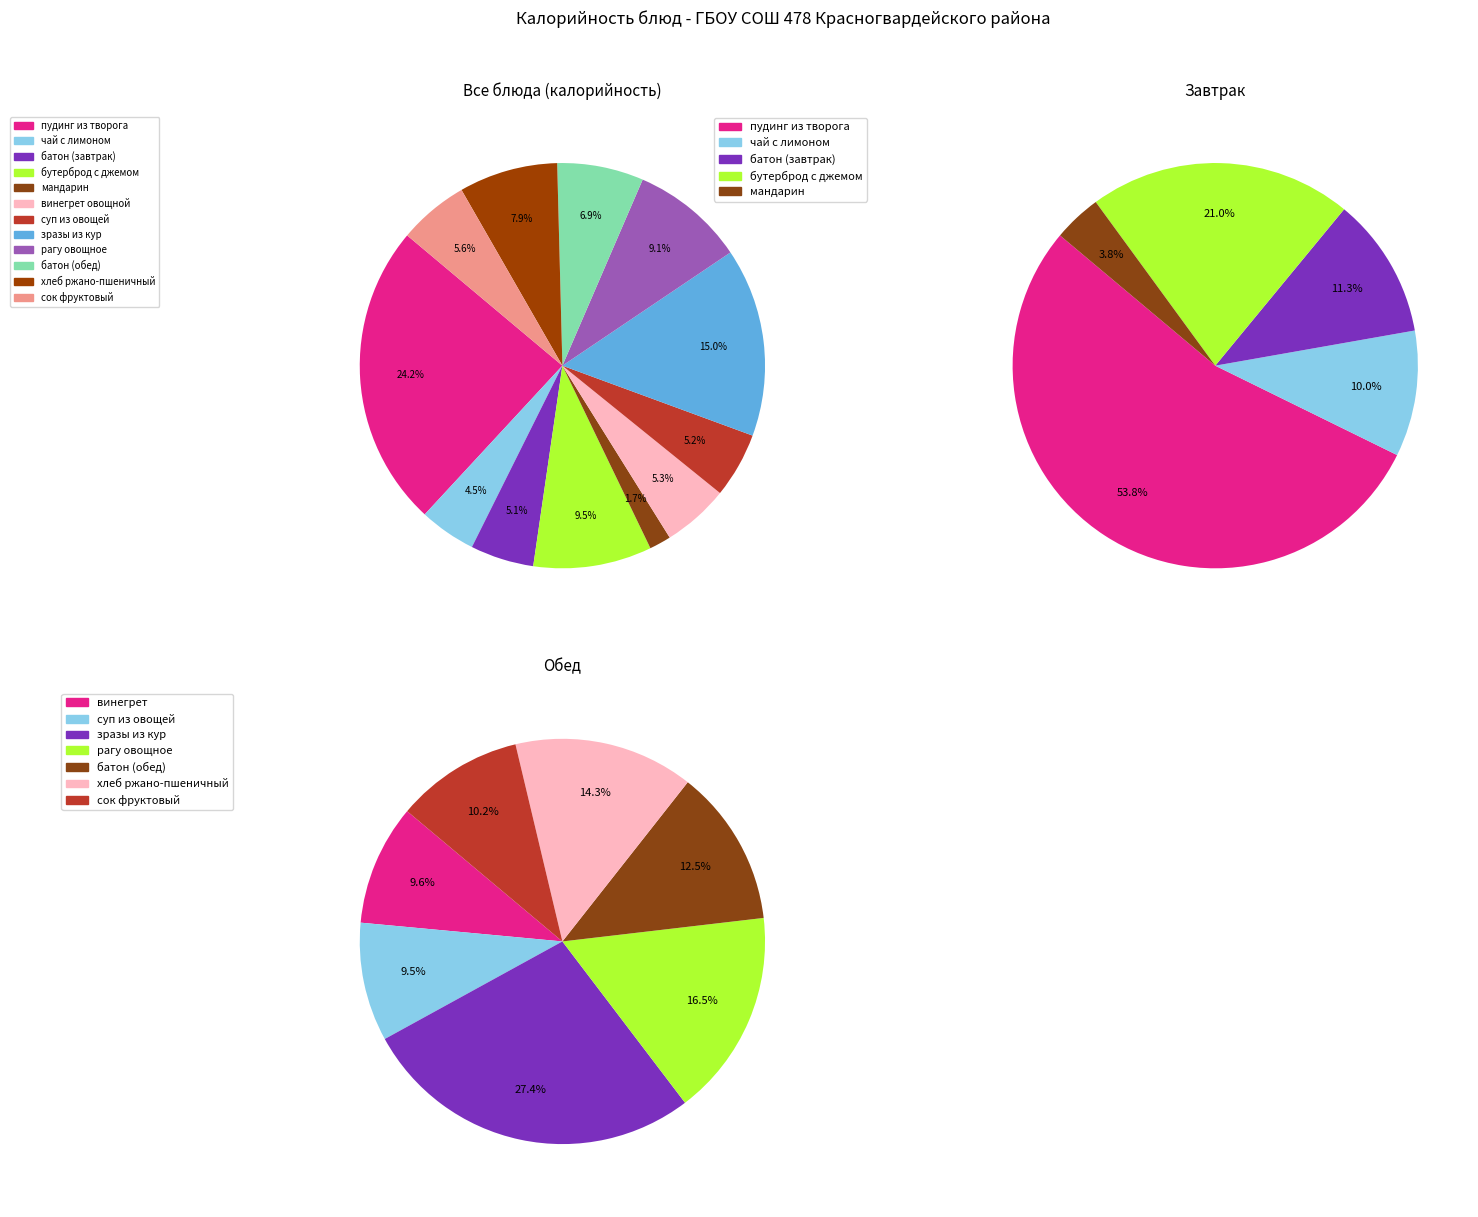

What is the smallest slice in the pie chart?

мандарин свежий